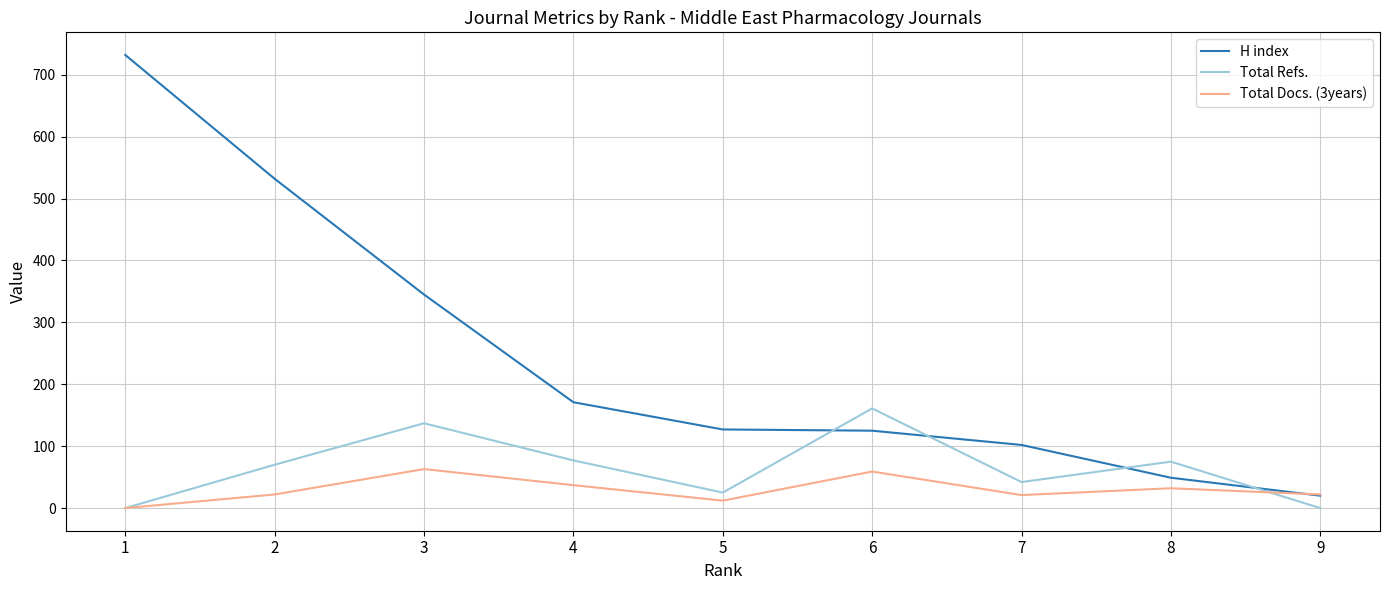

Rank the series by their average value, from highest to lowest.

H index, Total Refs., Total Docs. (3years)